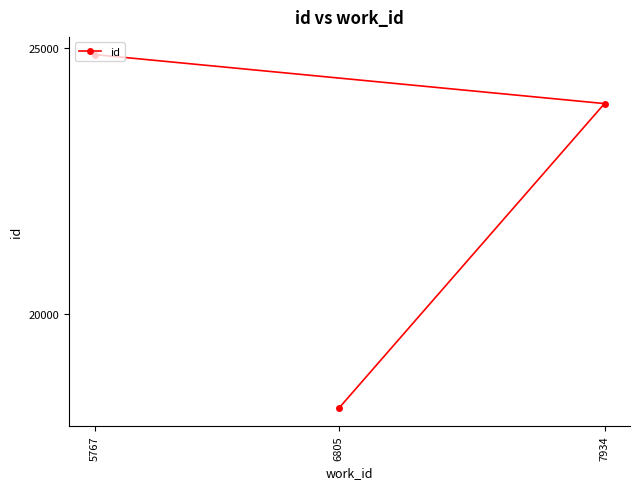

What is the minimum value shown in the chart?

18234